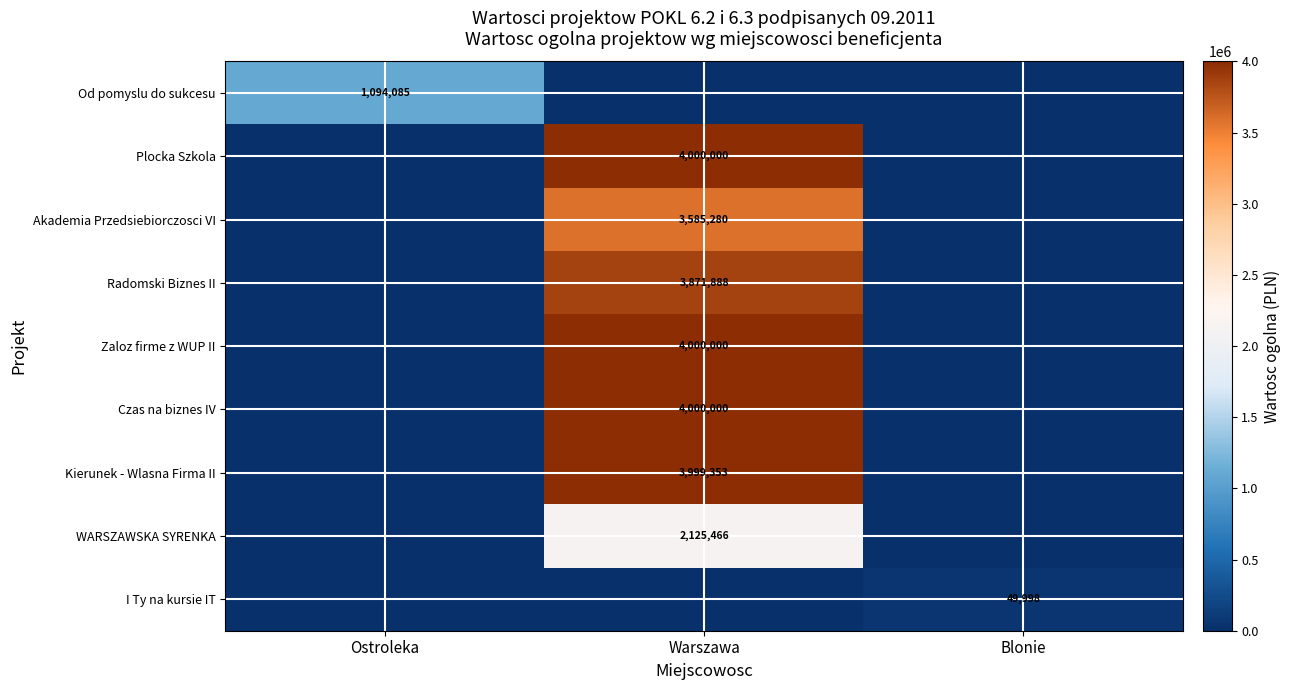

At which category does the chart reach its peak across all series?

Warszawa